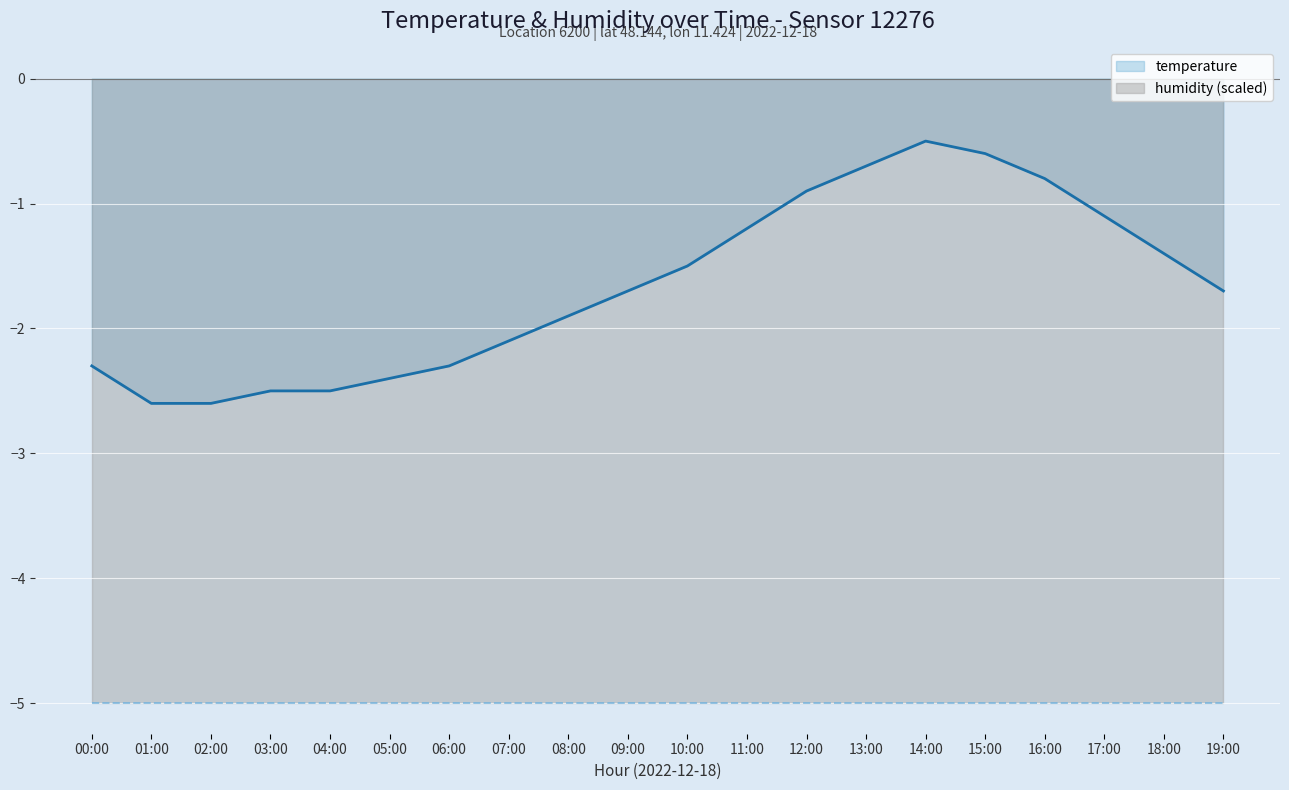

Rank the categories by value from highest to lowest.

14:00, 15:00, 13:00, 16:00, 12:00, 17:00, 11:00, 18:00, 10:00, 09:00, 19:00, 08:00, 07:00, 00:00, 06:00, 05:00, 03:00, 04:00, 01:00, 02:00